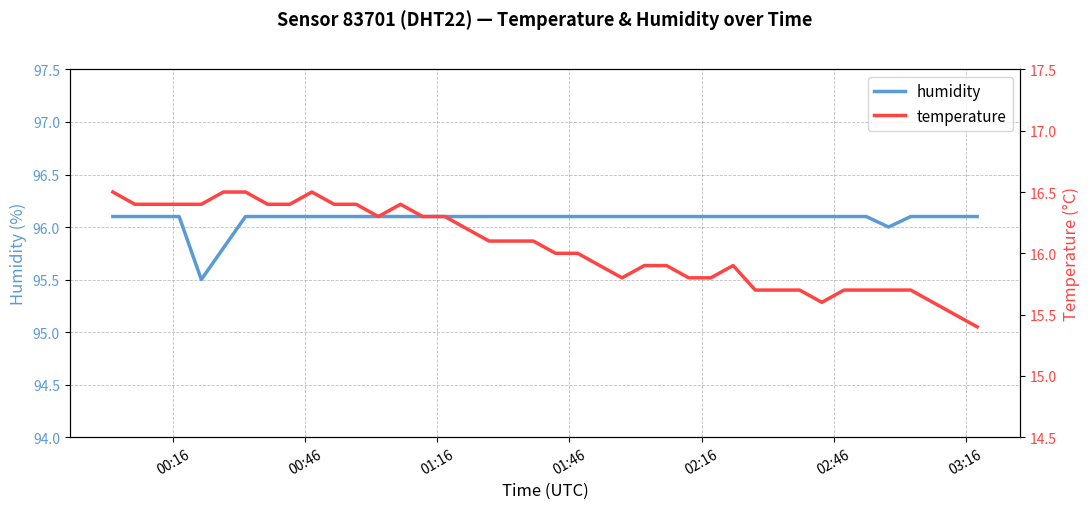

What is the minimum value for humidity?

95.5